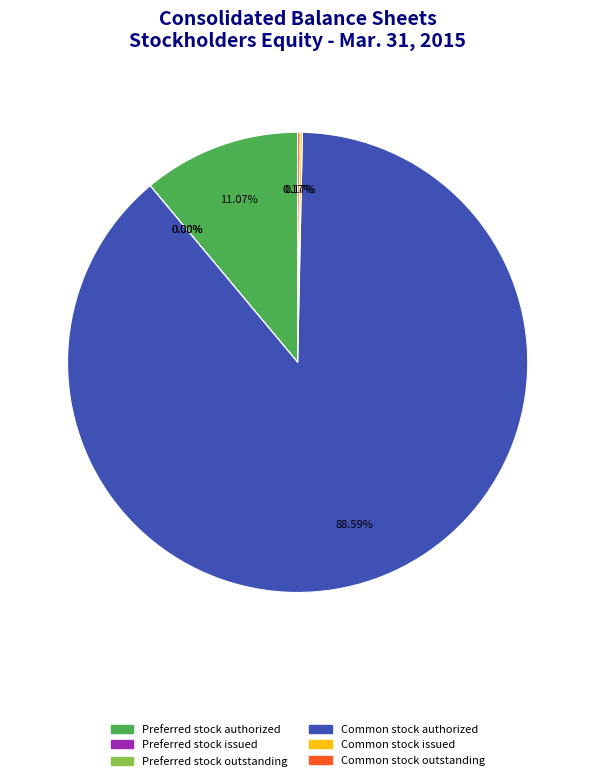

Which category has the biggest portion of the pie?

Common stock authorized